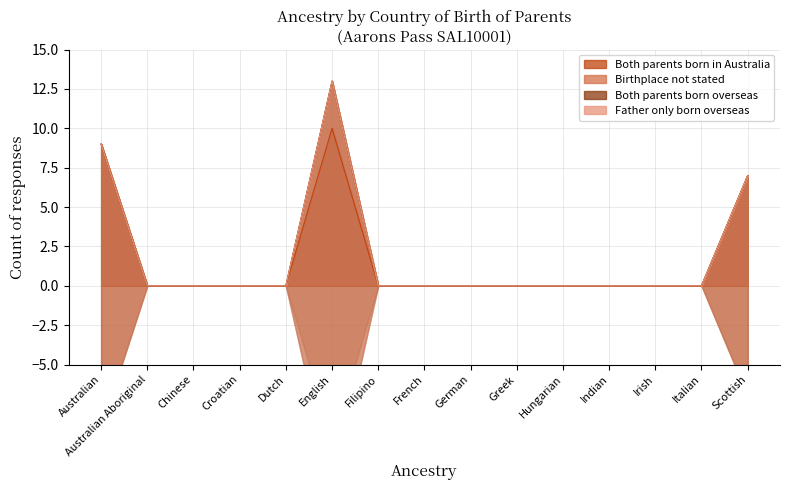

True or false: Father only born overseas and Birthplace not stated cross at least once.

False